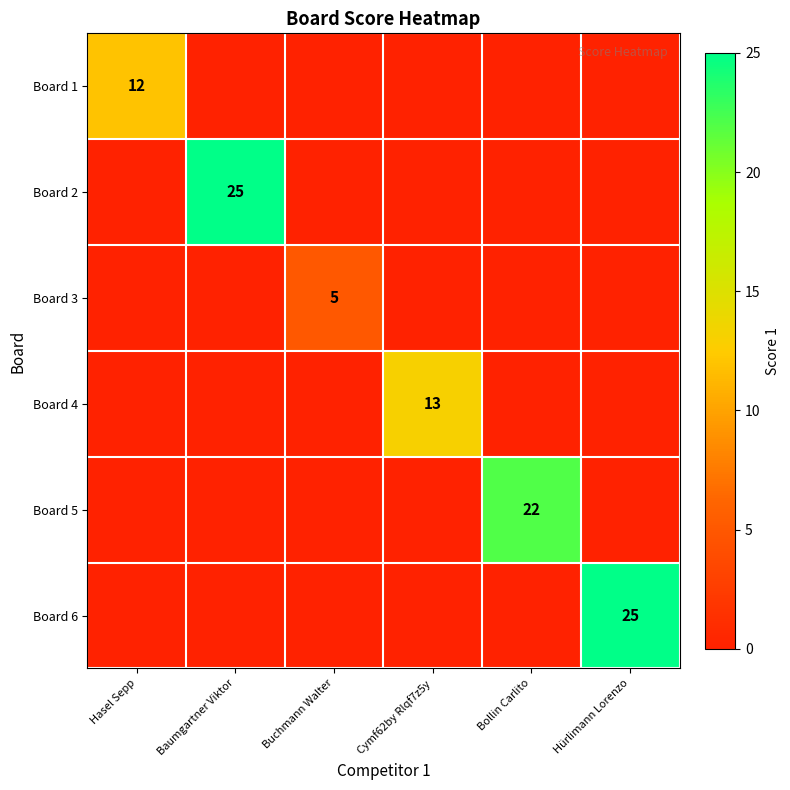

What is the total value across all series at Hürlimann Lorenzo?

25